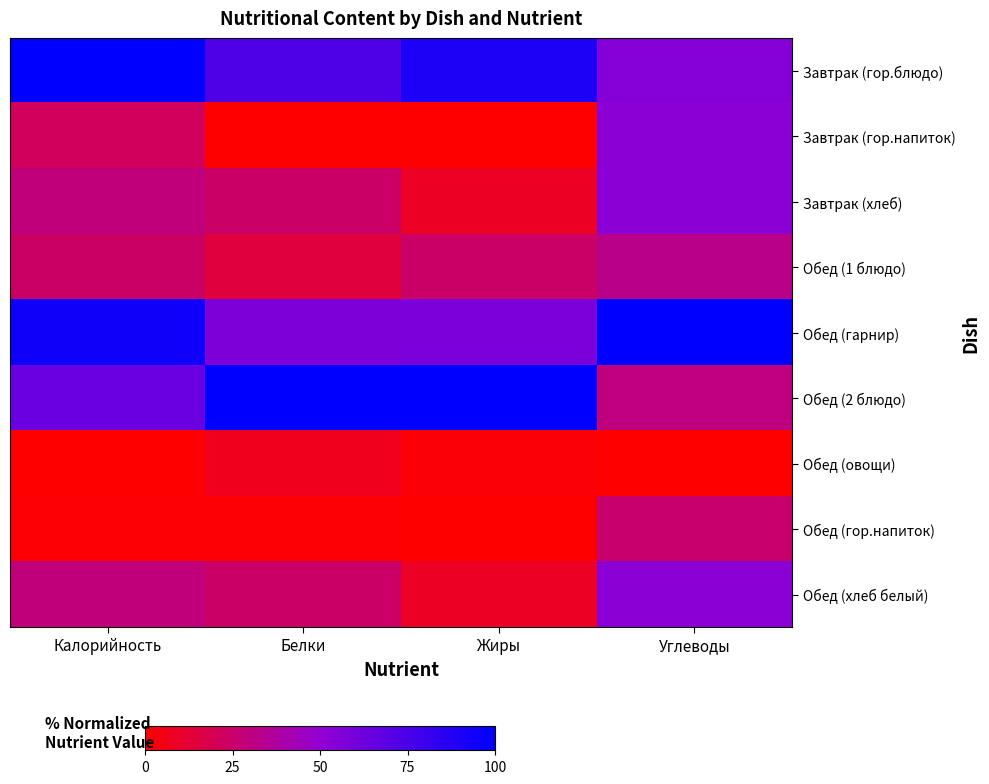

What is the total value across all series at Жиры?

291.9